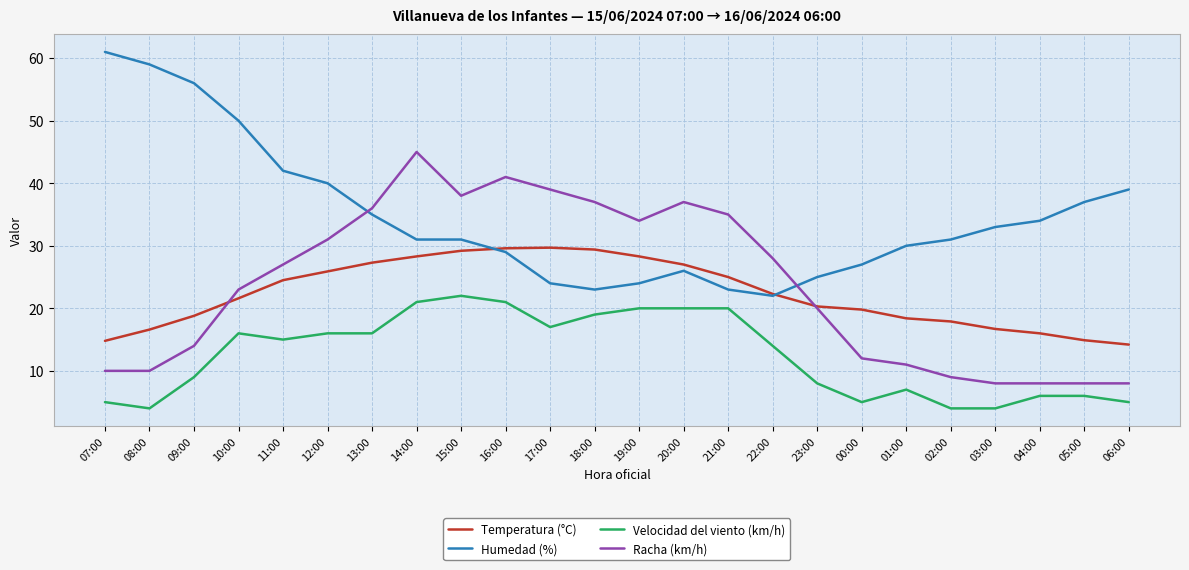

What is the smallest value displayed?

4.0